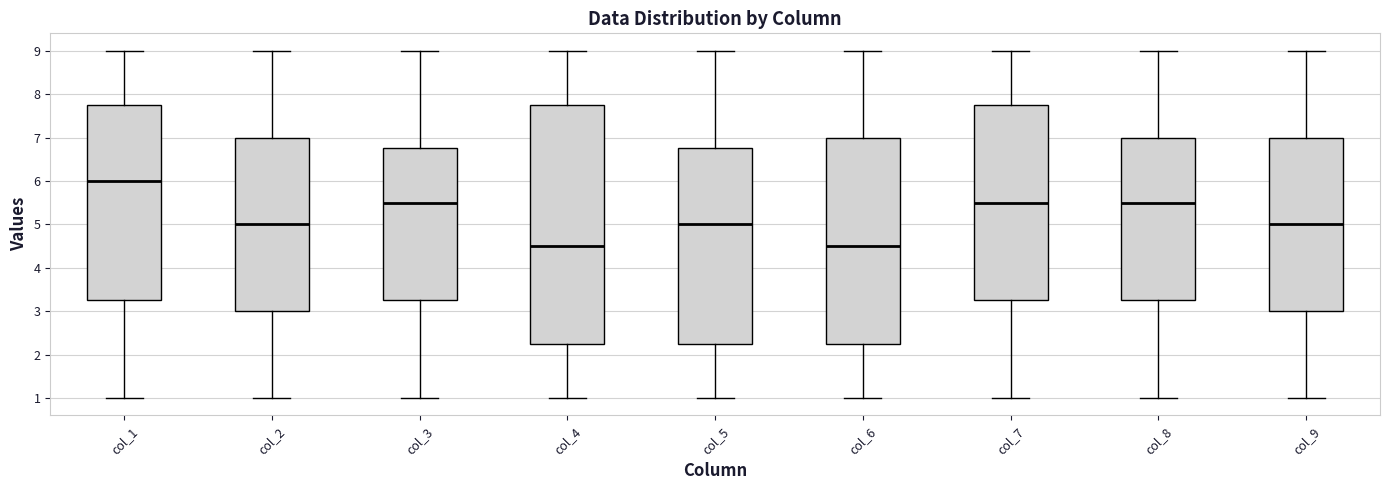

Reading left to right, transcribe this box plot: for each box, give where its median line is, the range the box spans, and where its two whiskers end, as read against the y-axis. The values are not printed on the chart, so give them approximately, as read against the axis.

col_1: median 6.0, box 3.3 to 7.8, whiskers 1.0 to 9.0
col_2: median 5.0, box 3.0 to 7.0, whiskers 1.0 to 9.0
col_3: median 5.5, box 3.3 to 6.8, whiskers 1.0 to 9.0
col_4: median 4.5, box 2.3 to 7.8, whiskers 1.0 to 9.0
col_5: median 5.0, box 2.3 to 6.8, whiskers 1.0 to 9.0
col_6: median 4.5, box 2.3 to 7.0, whiskers 1.0 to 9.0
col_7: median 5.5, box 3.3 to 7.8, whiskers 1.0 to 9.0
col_8: median 5.5, box 3.3 to 7.0, whiskers 1.0 to 9.0
col_9: median 5.0, box 3.0 to 7.0, whiskers 1.0 to 9.0